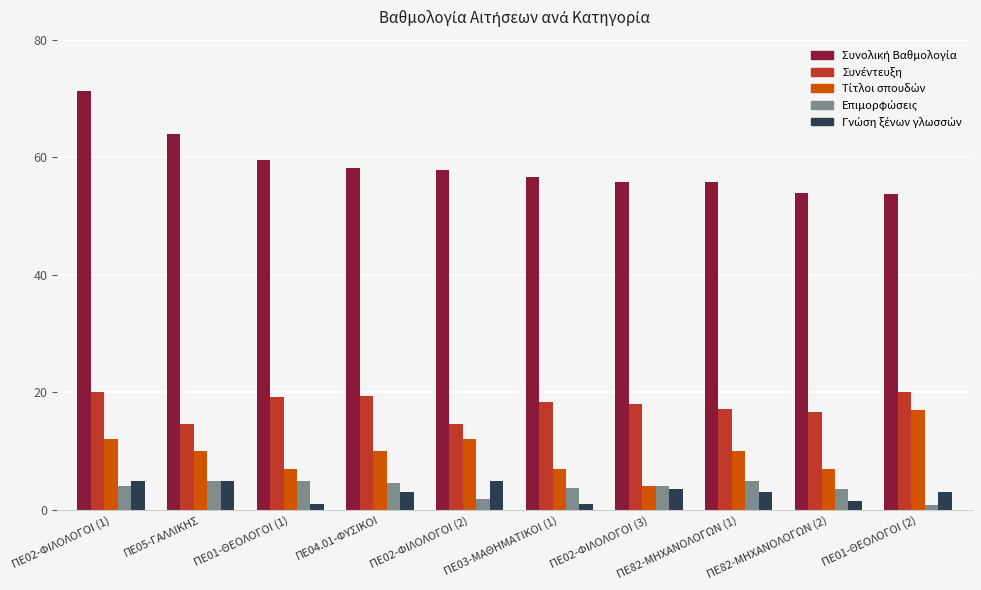

Does the chart contain any negative values?

No